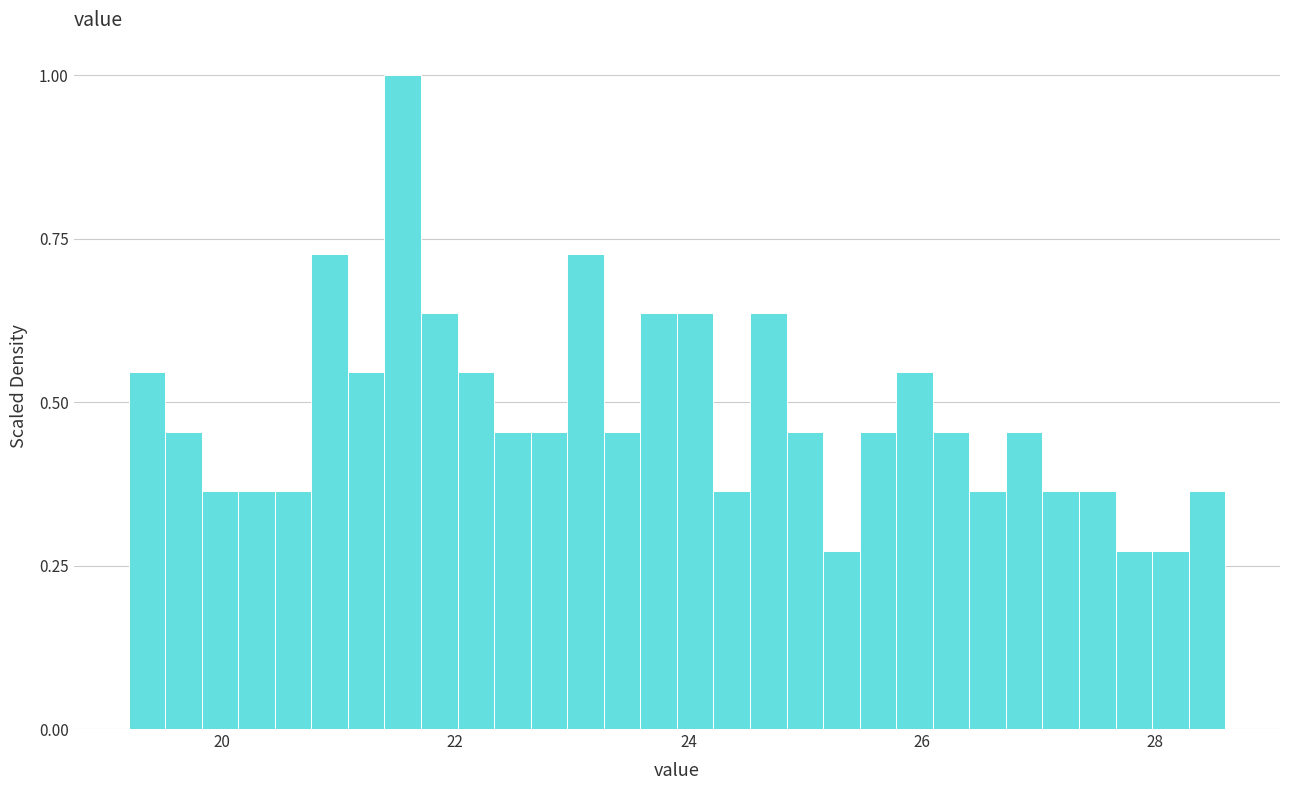

Read against the x-axis, roughly where is the centre of the tallest bar?

21.6